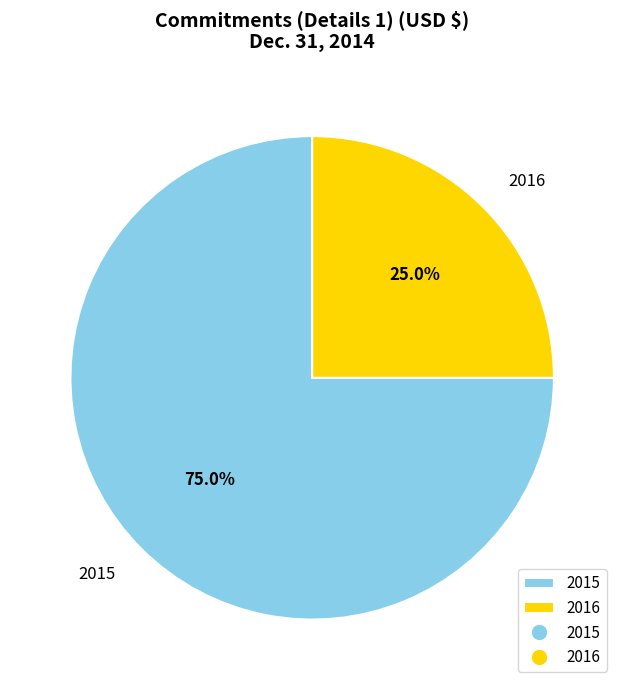

To the nearest percent, what is the average slice percentage?

50%